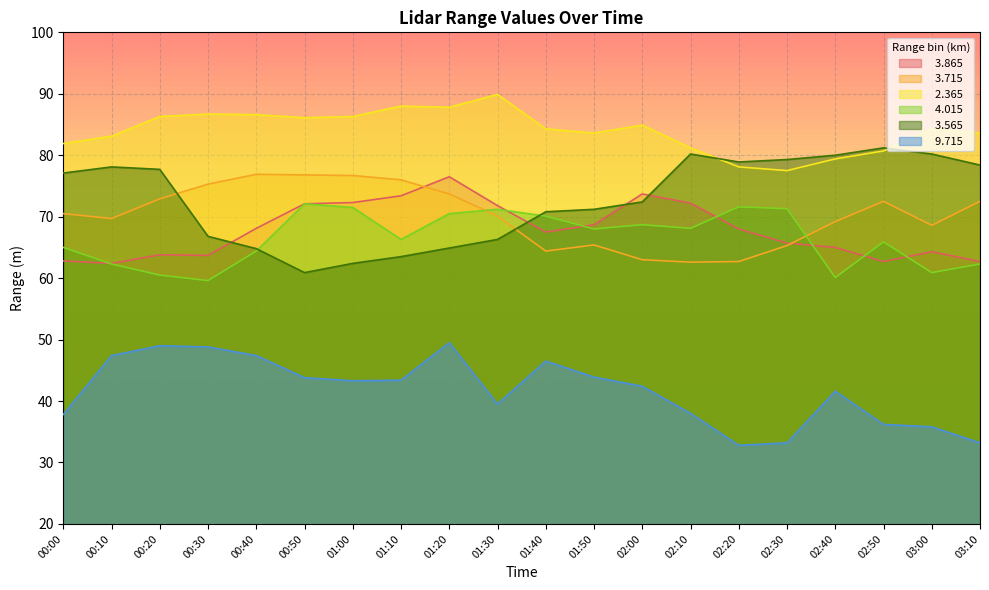

What is the value of the   4.015 point at the 11th from the left?

70.1